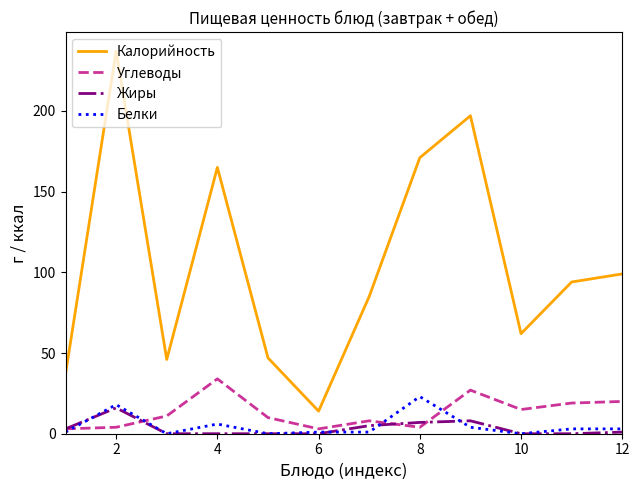

Reading left to right, list all the values displayed in this chart.

Калорийность: 37	237	46	165	47	14	85	171	197	62	94	99
Углеводы: 3	4	11	34	10	3	8	4	27	15	19	20
Жиры: 3	16	0	0	0	0	5	7	8	0	0	1
Белки: 1	18	0	6	0	1	1	23	4	0	3	3